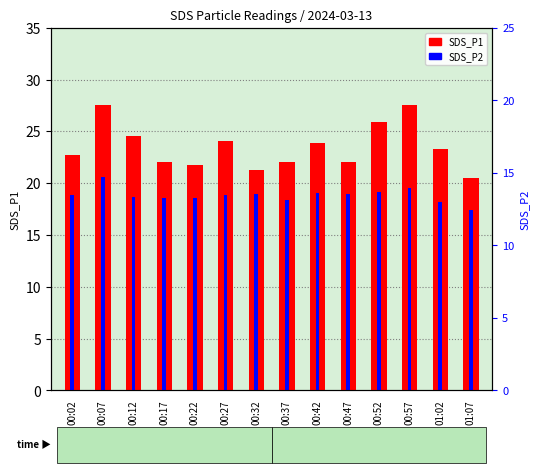

Are the bars horizontal?

No